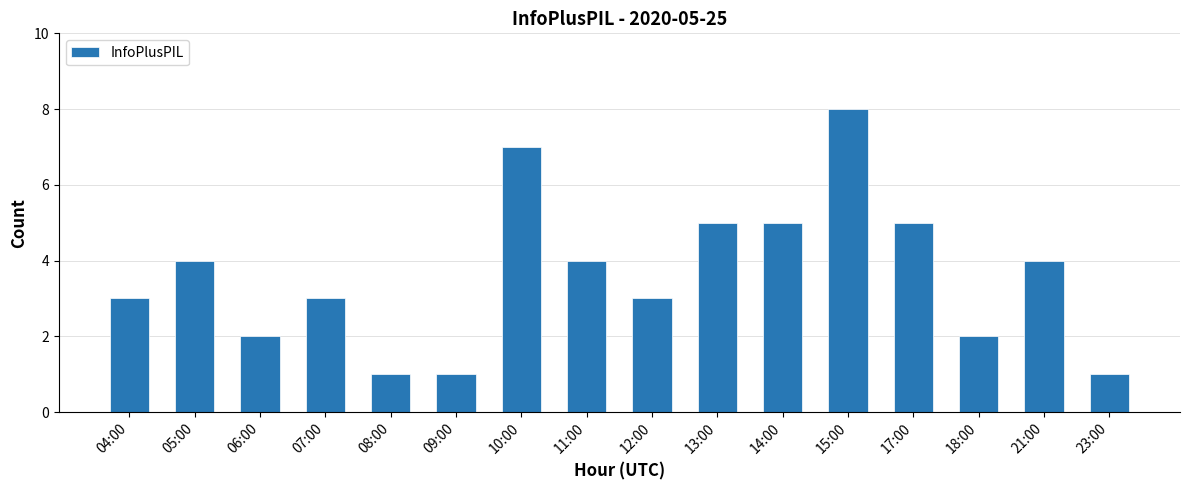

Are the bars grouped side by side (vs. stacked)?

No